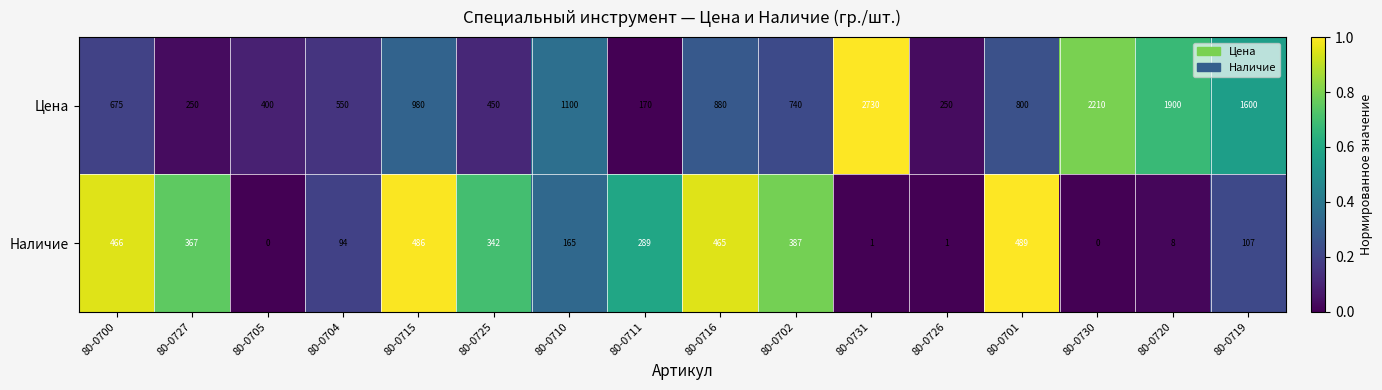

Count the number of data series in this chart.

2